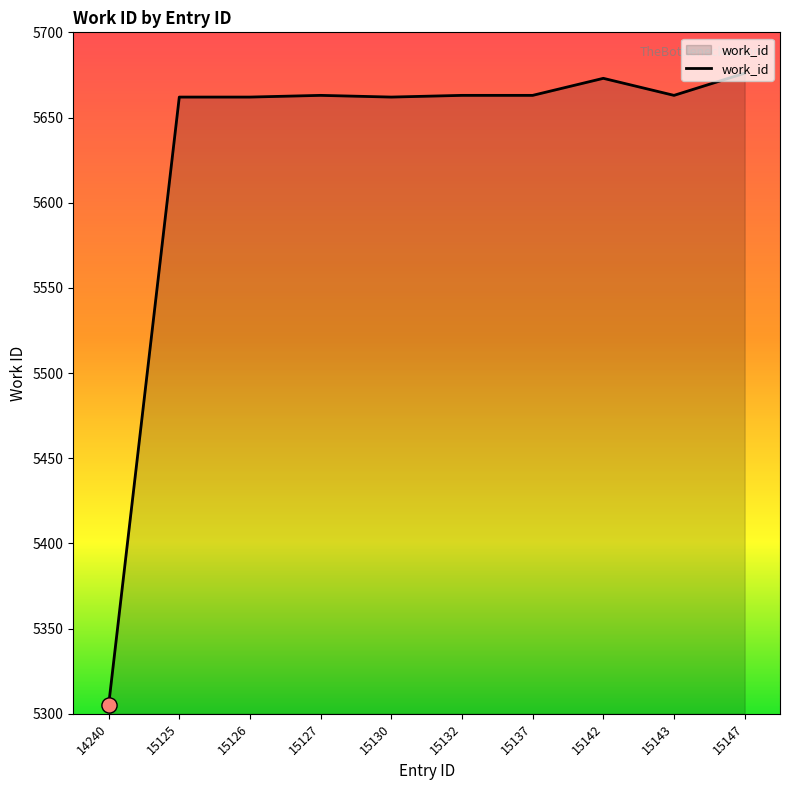

Approximately how many times larger is the value at 15137 compared to 15147?

1.0